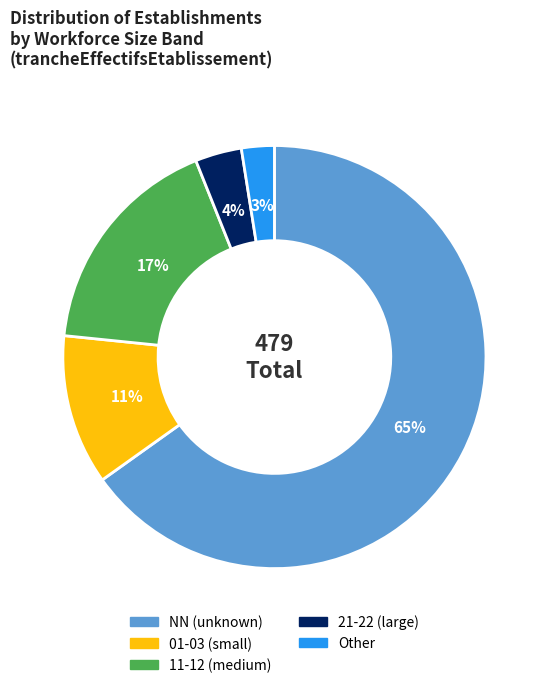

To the nearest percent, what is the average slice percentage?

20%